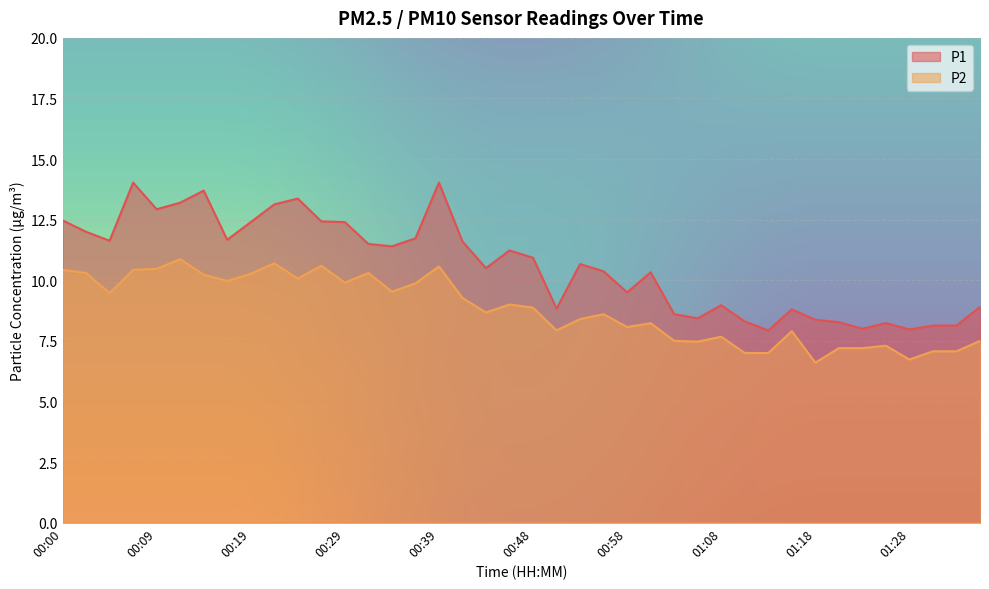

Rank the series by their maximum value, from highest to lowest.

P1, P2